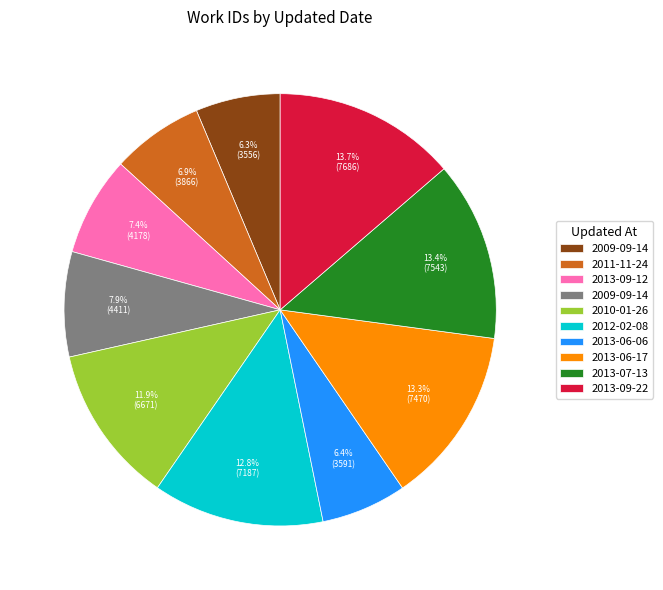

Does any single category account for the majority?

No